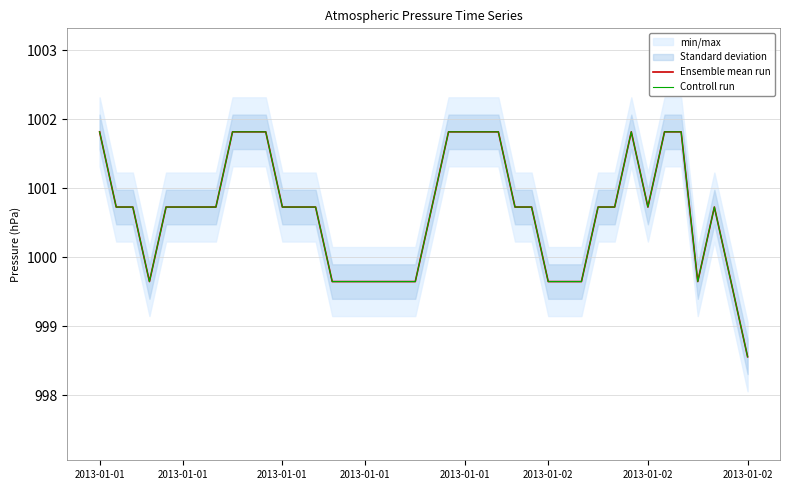

True or false: Controll run has a value of 218.1 at 15.

False